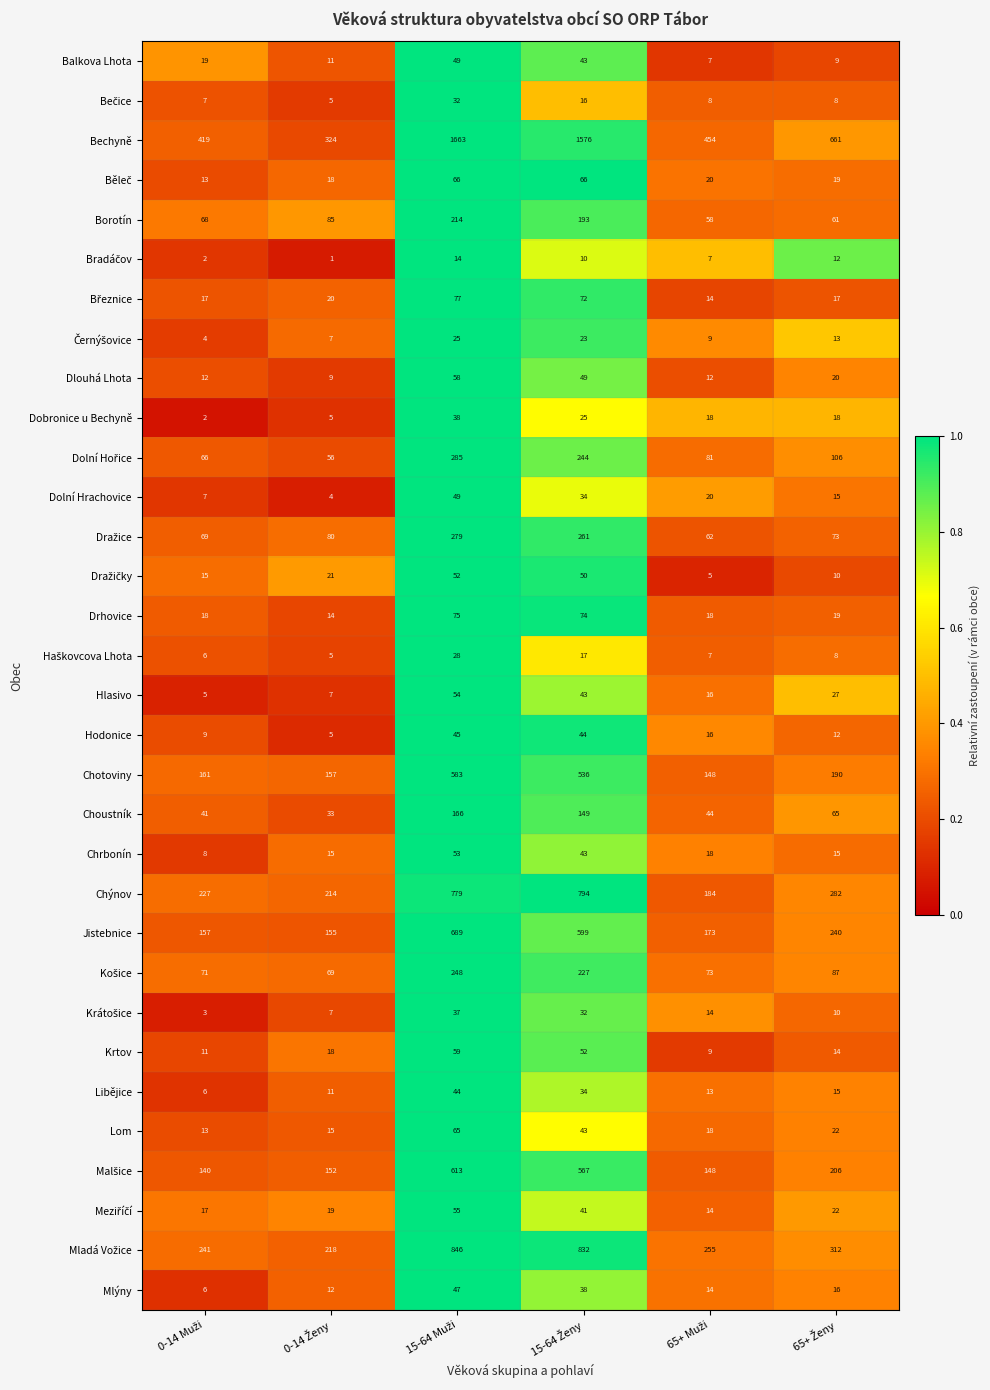

What is the maximum value for Chrbonín?

53